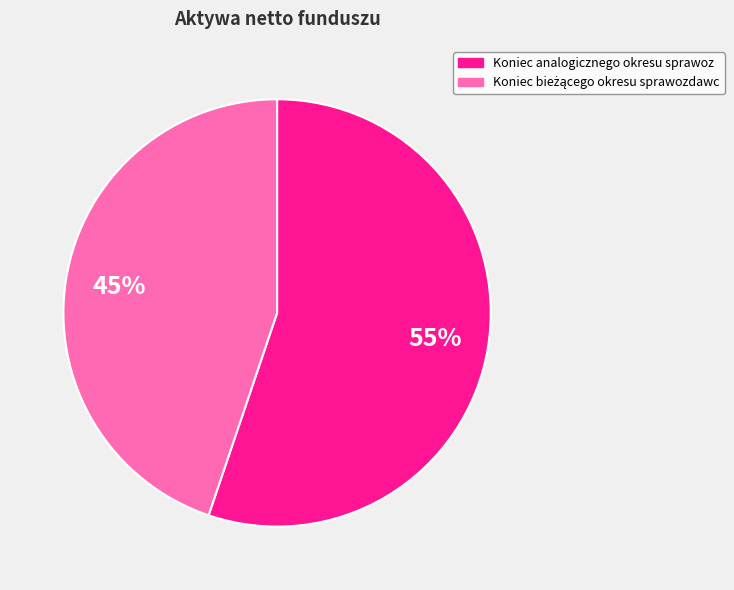

To the nearest percent, what is the average slice percentage?

50%